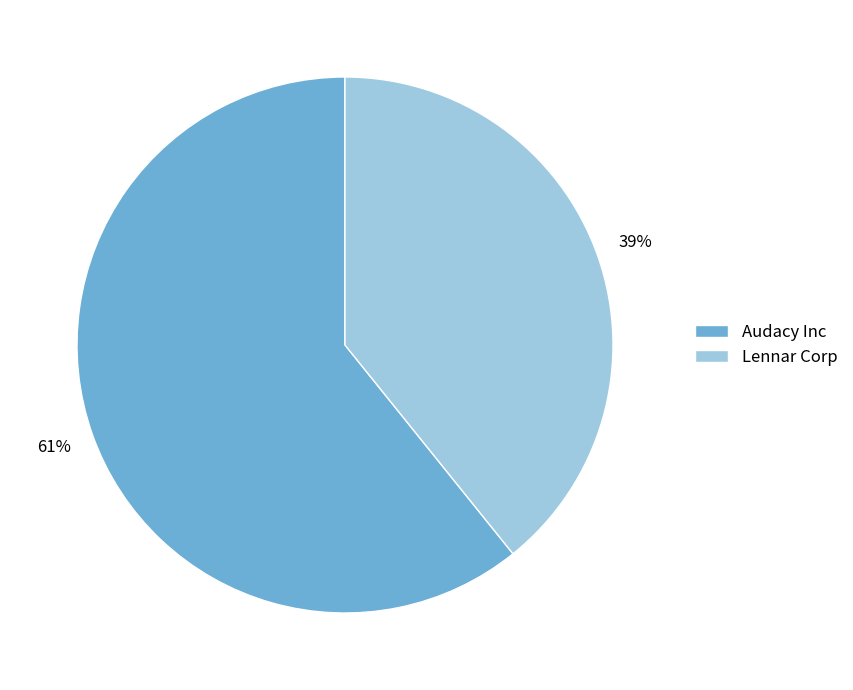

The Audacy Inc slice represents 70% of the pie. True or false?

False